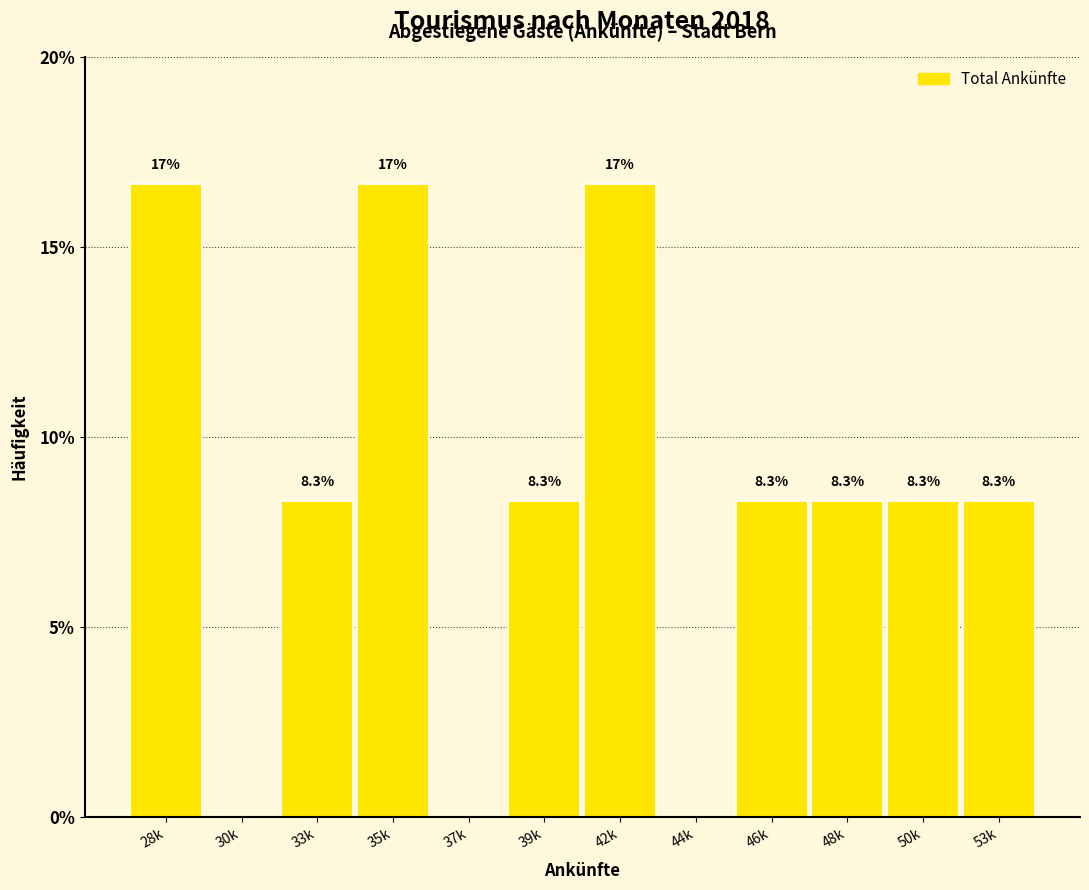

Reading left to right, extract all data points from this chart.

28k=16.7	30k=0.0	33k=8.3	35k=16.7	37k=0.0	39k=8.3	42k=16.7	44k=0.0	46k=8.3	48k=8.3	50k=8.3	53k=8.3